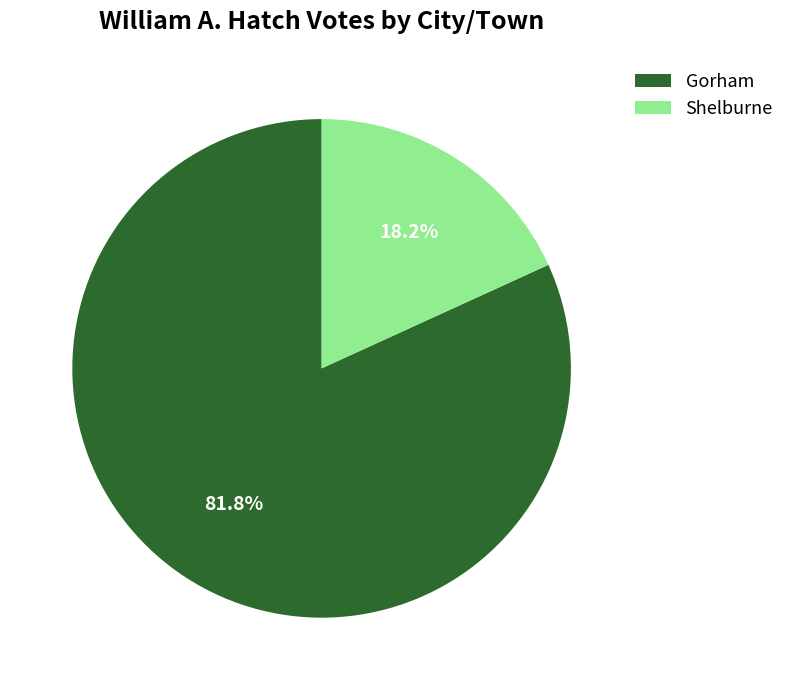

To the nearest percent, what is the difference between the largest and smallest slice percentages?

64%